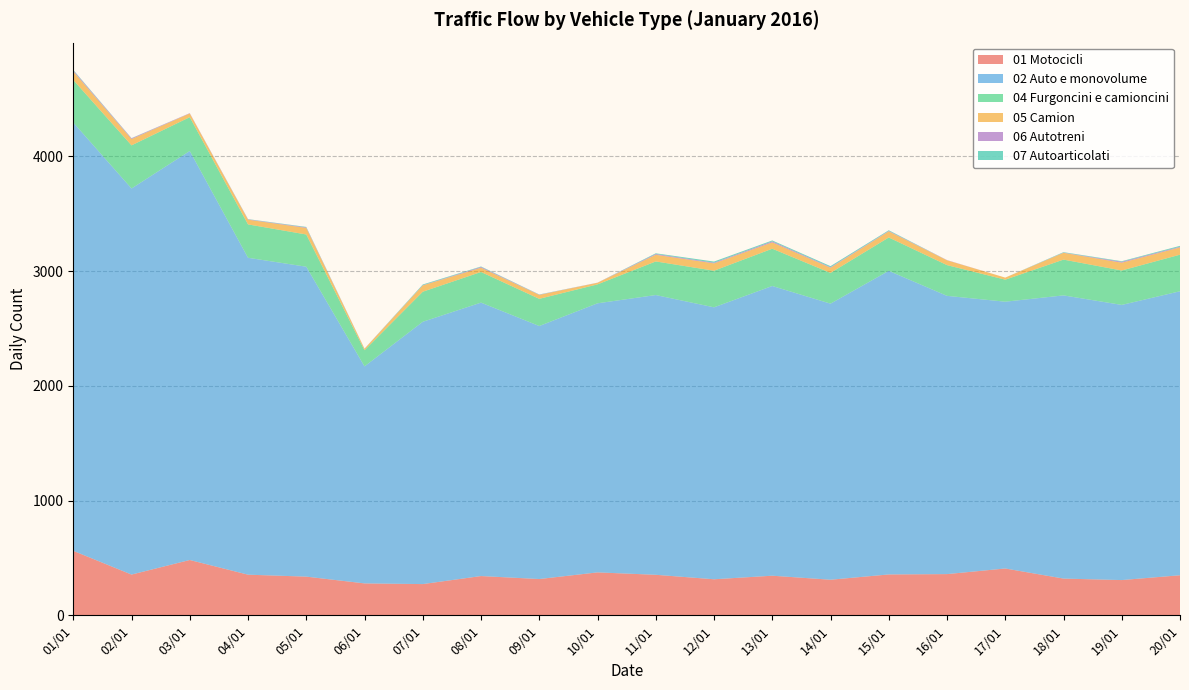

Reading right to left, transcribe all the data shown in this chart.

01 Motocicli: 349	307	320	408	359	356	310	345	314	353	374	316	342	272	278	337	354	482	355	562
02 Auto e monovolume: 2476	2399	2469	2326	2426	2647	2407	2526	2371	2439	2346	2206	2384	2287	1892	2702	2763	3566	3366	3734
04 Furgoncini e camioncini: 319	300	312	192	268	291	268	325	319	293	165	237	267	262	141	281	291	295	376	371
05 Camion: 63	68	59	18	42	53	45	55	64	58	14	34	37	55	13	57	41	32	55	74
06 Autotreni: 6	8	2	0	2	4	5	9	6	7	1	2	7	2	1	5	3	3	6	9
07 Autoarticolati: 8	5	4	0	0	6	9	8	10	6	0	2	4	6	0	4	2	0	2	5